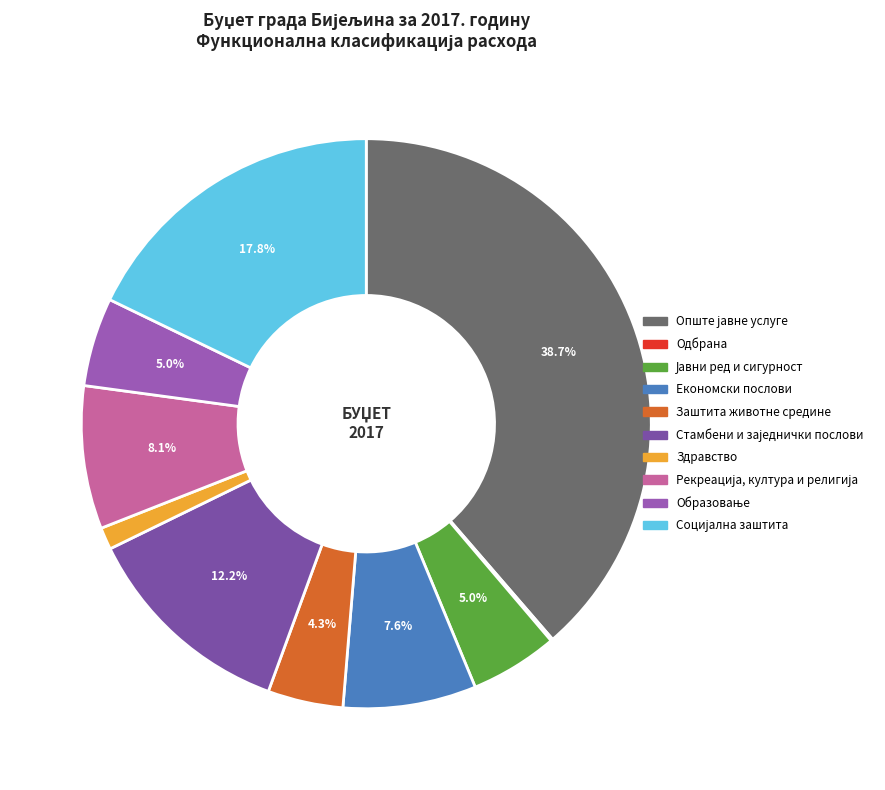

Is the sum of Заштита животне средине and Стамбени и заједнички послови greater than half?

No